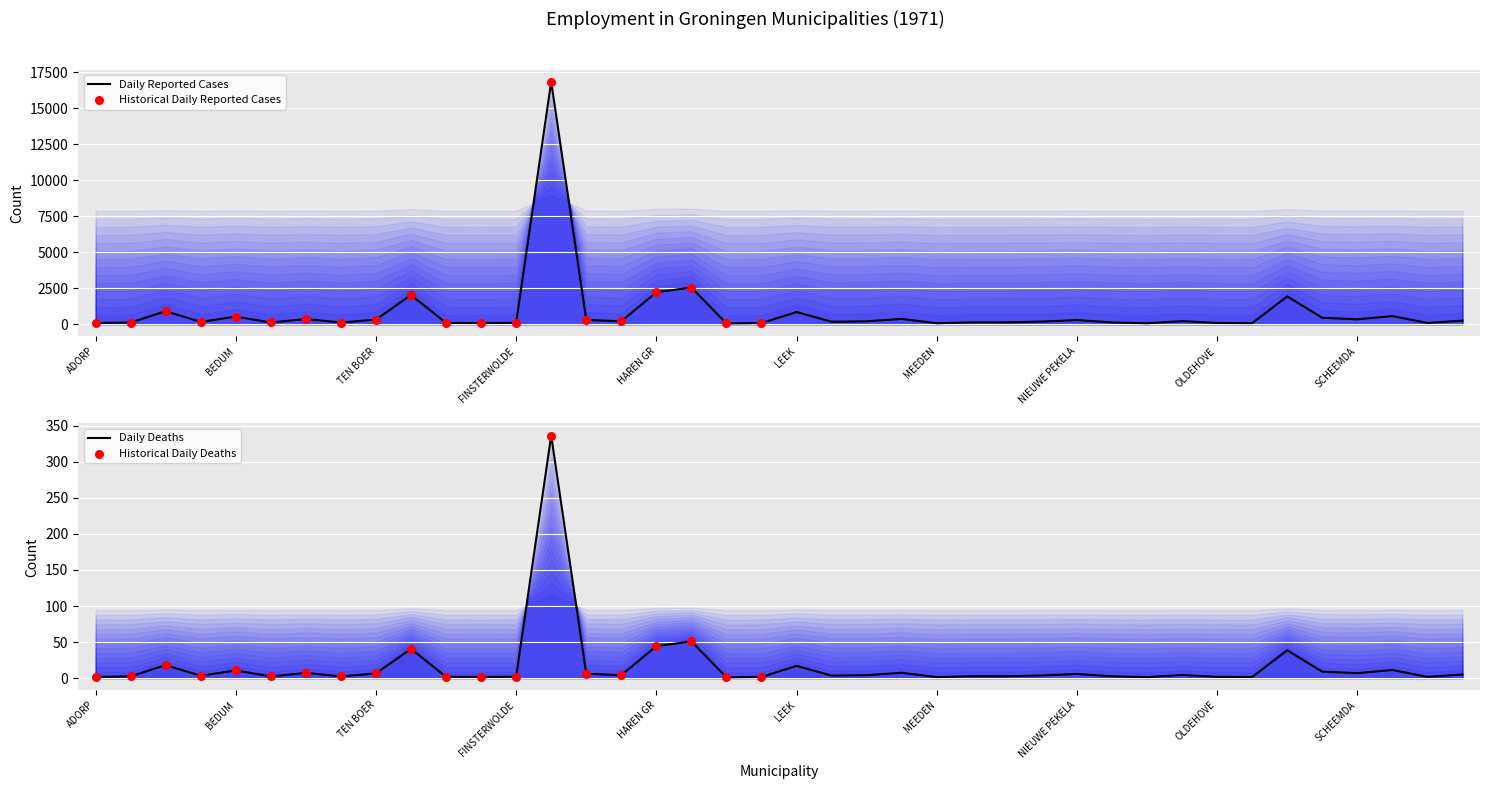

What is the change in value from LOPPERSUM to OUDE PEKELA?

+244